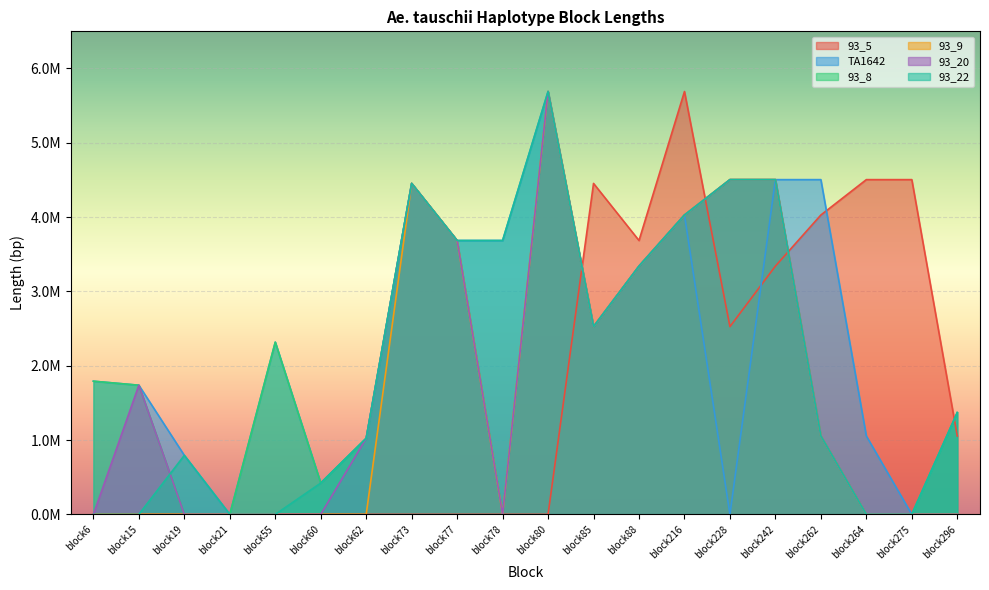

Rank the series at block85 from lowest to highest value.

TA1642, 93_8, 93_9, 93_20, 93_22, 93_5